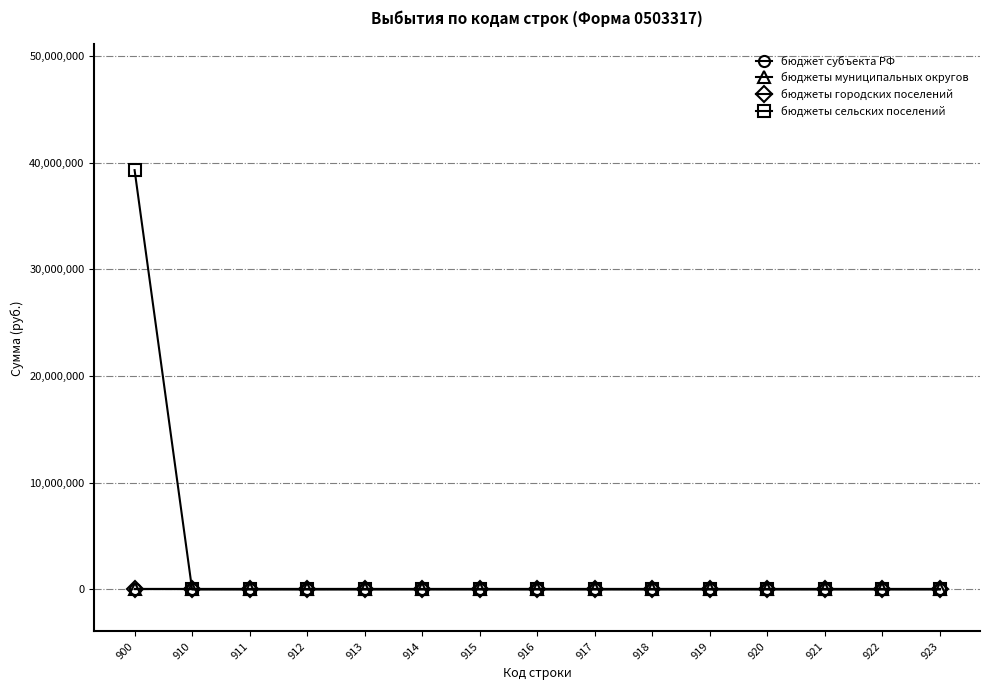

Reading left to right, what are all the values shown in this chart?

бюджет субъекта РФ: 0.0	0.0	0.0	0.0	0.0	0.0	0.0	0.0	0.0	0.0	0.0	0.0	0.0	0.0	0.0
бюджеты муниципальных округов: 0.0	0.0	0.0	0.0	0.0	0.0	0.0	0.0	0.0	0.0	0.0	0.0	0.0	0.0	0.0
бюджеты городских поселений: 0.0	0.0	0.0	0.0	0.0	0.0	0.0	0.0	0.0	0.0	0.0	0.0	0.0	0.0	0.0
бюджеты сельских поселений: 39287351.8	0.0	0.0	0.0	0.0	0.0	0.0	0.0	0.0	0.0	0.0	0.0	0.0	0.0	0.0